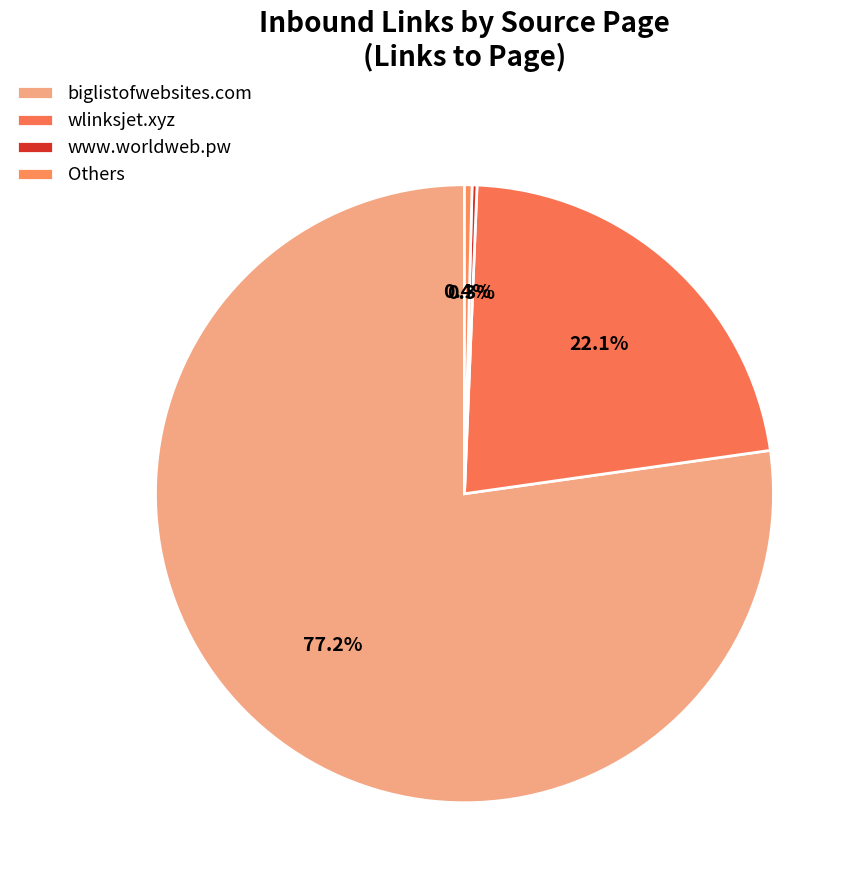

To the nearest percent, what percentage of the pie is biglistofwebsites.com?

77%